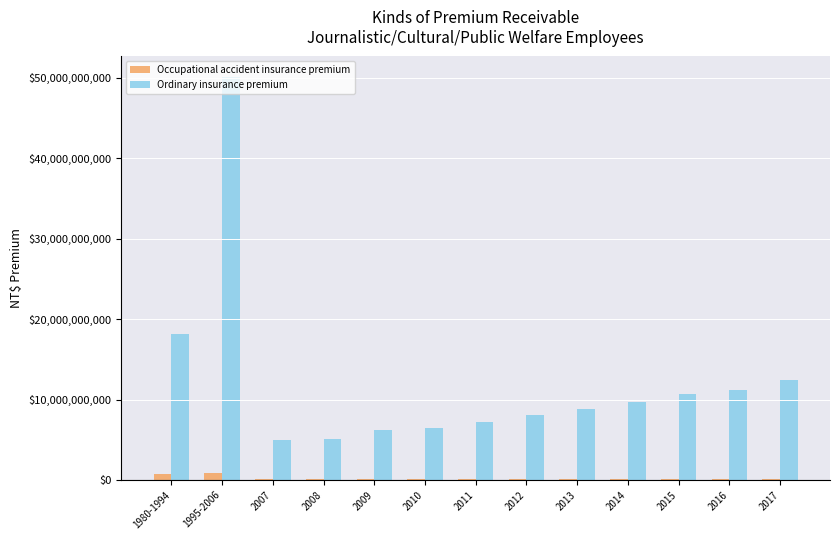

The value of Ordinary insurance premium at 2012 is 1928139528. True or false?

False